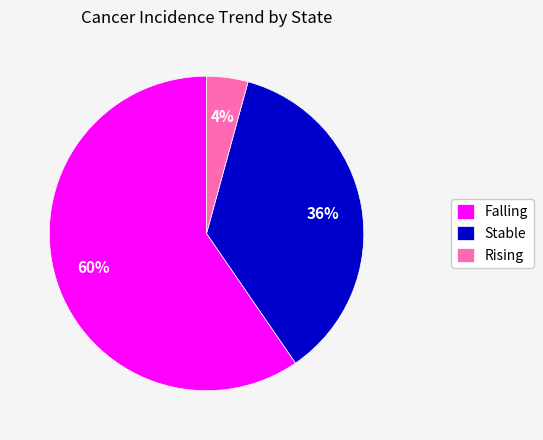

Is it true that Rising is 4% of the pie?

True